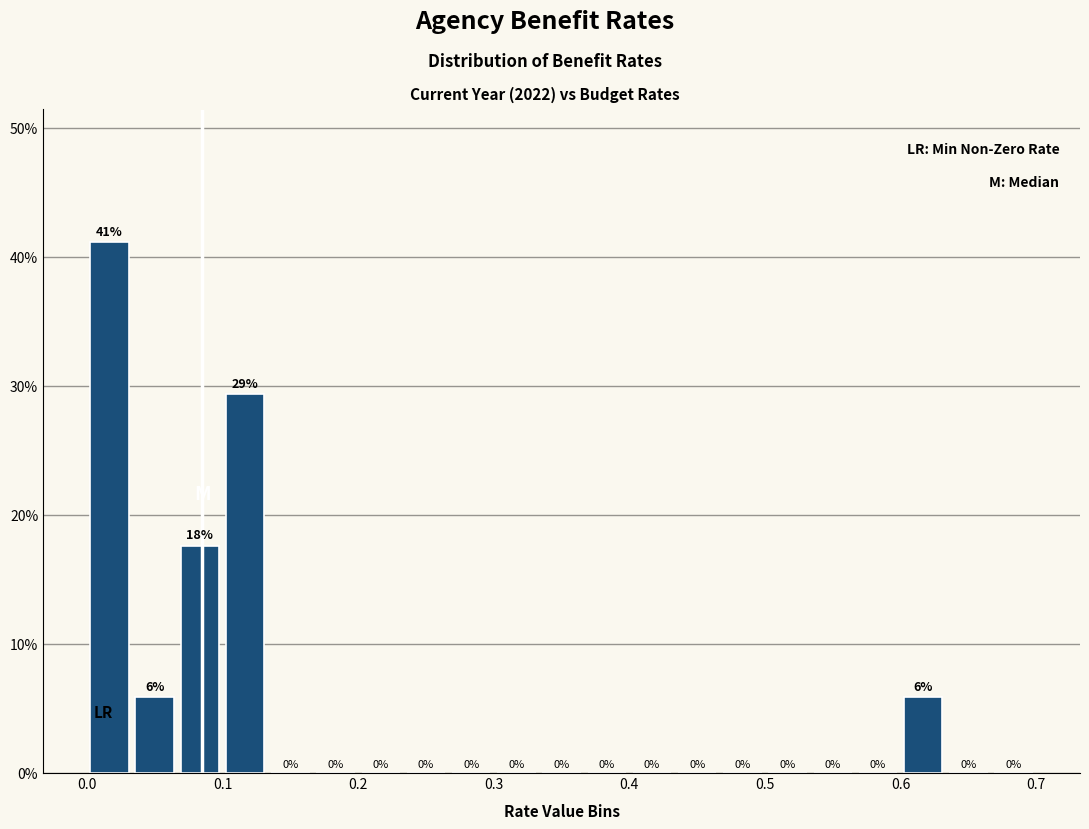

Read against the x-axis, roughly where is the centre of the tallest bar?

0.02